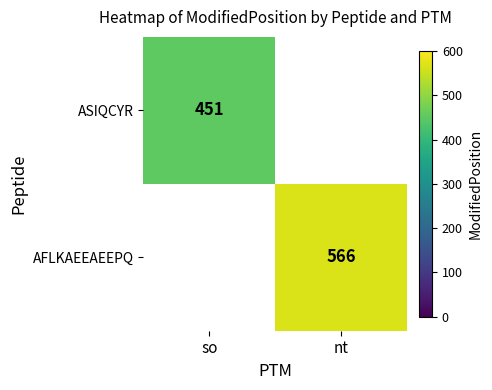

The AFLKAEEAEEPQ series shows 148 at nt. True or false?

False